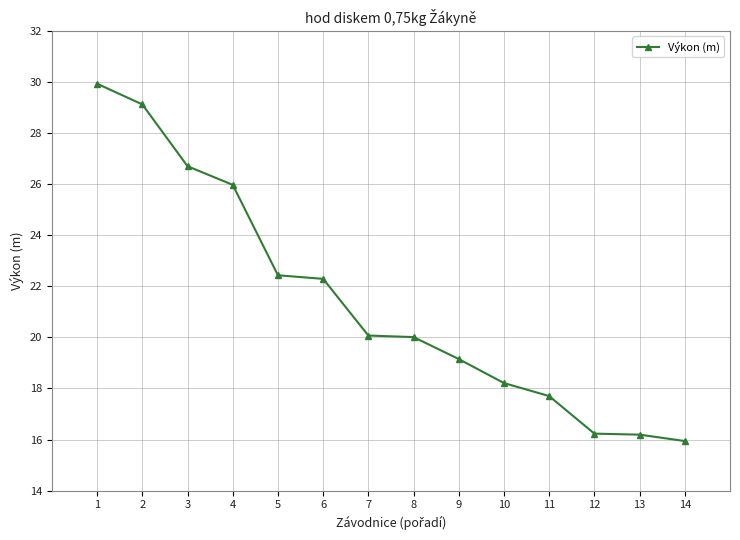

The chart shows a value of 29.1 at 2. True or false?

True